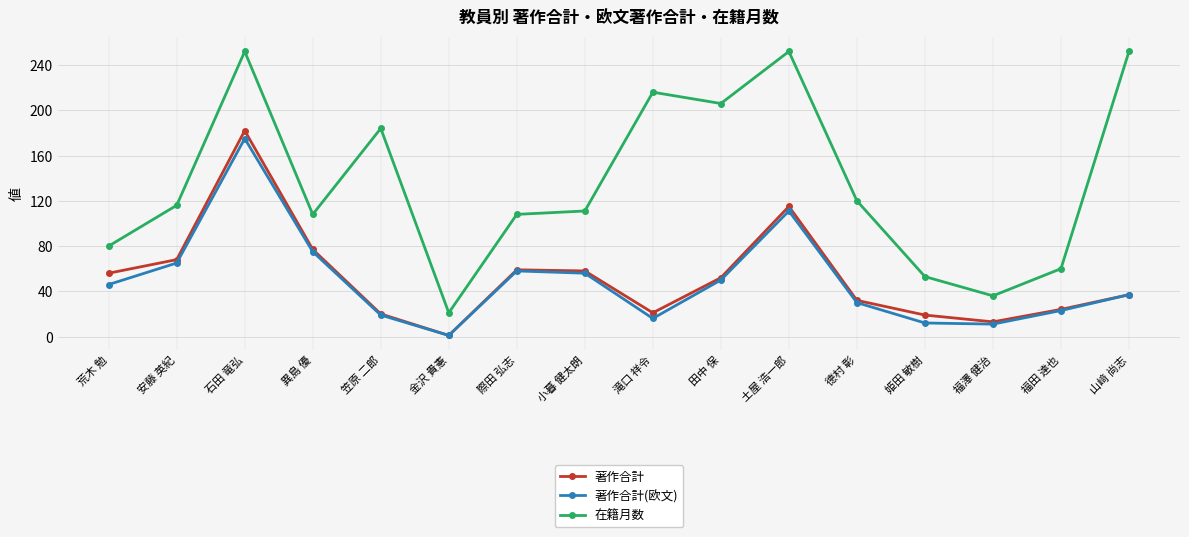

What is the average value of the 著作合計 series?

52